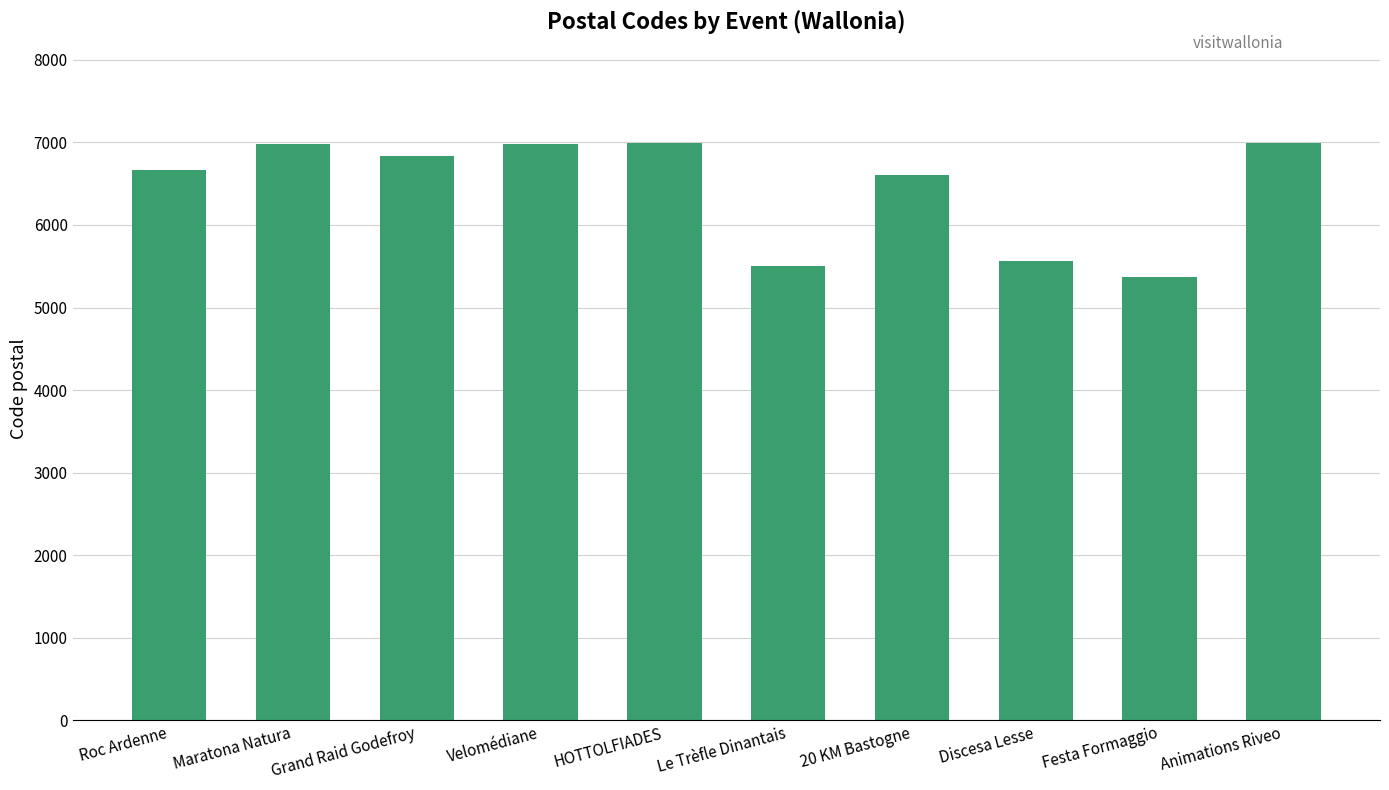

What is the average value?

6446